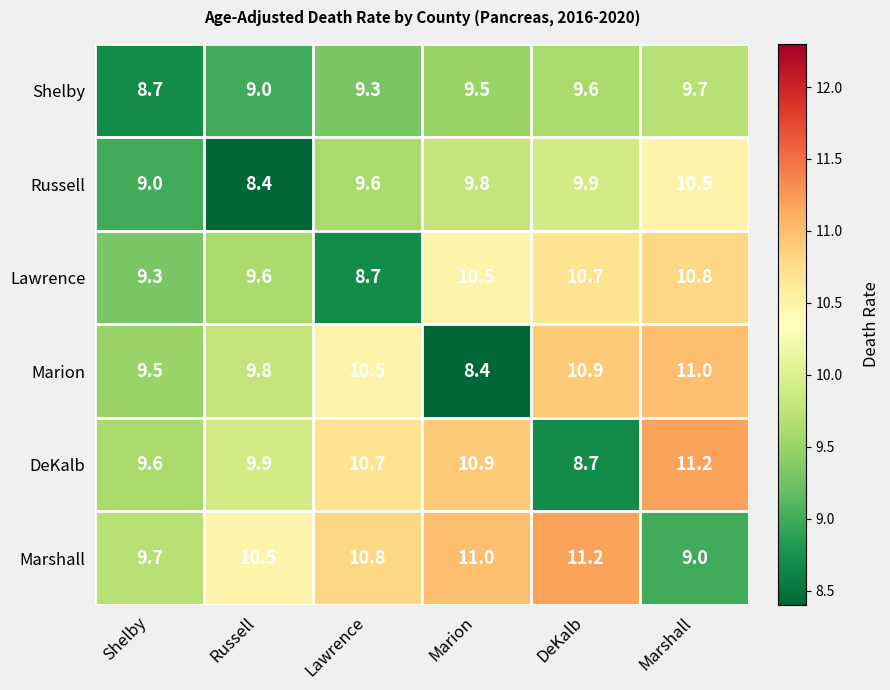

Where is Marshall nearest to the value 10?

Shelby